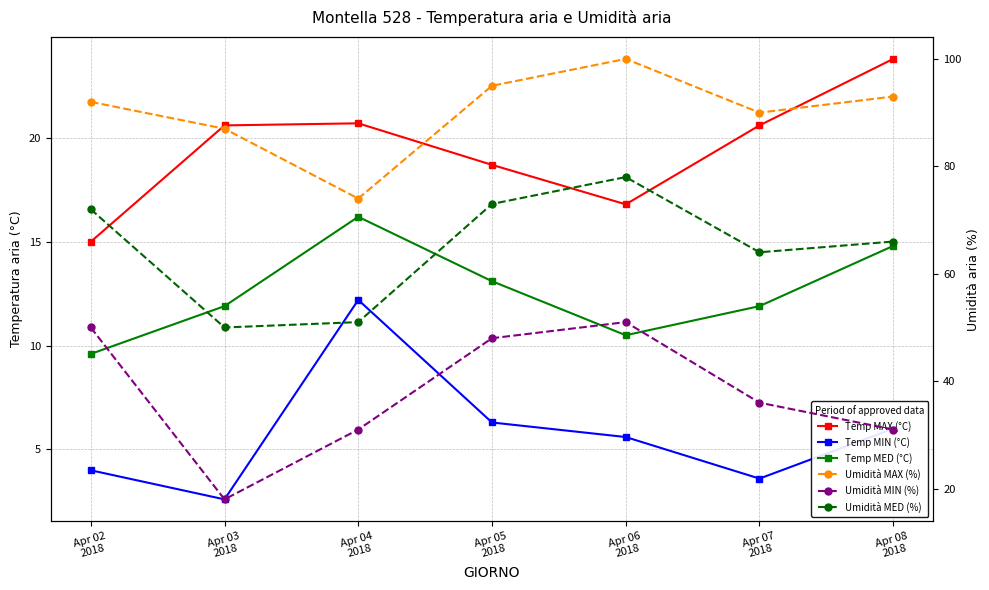

What is the sum of all Umidità MIN (%) values?

265.0